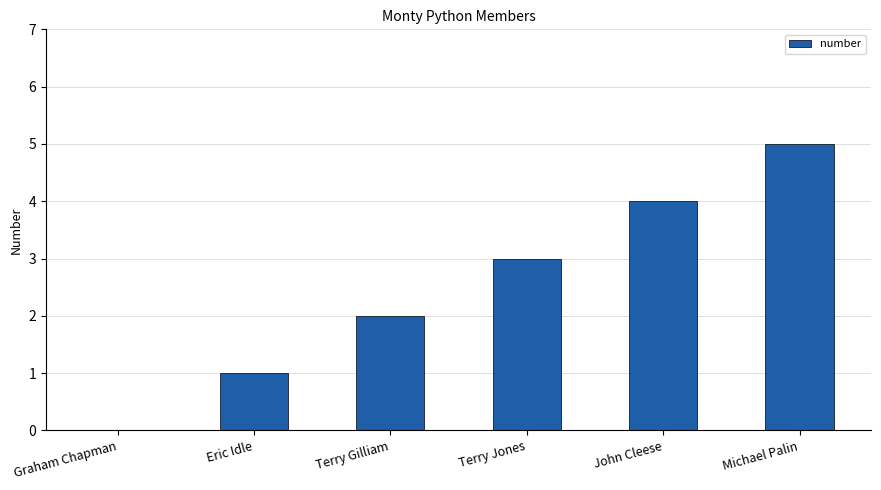

At which category does the chart reach its peak across all series?

Michael Palin